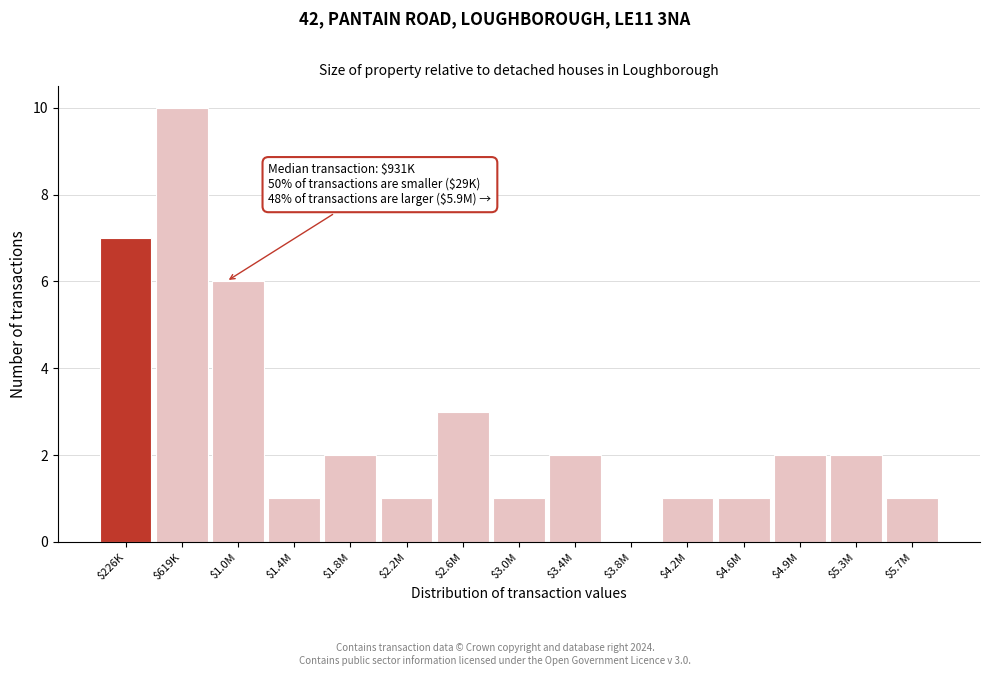

Is it true that the value at $5.7M is 2?

False